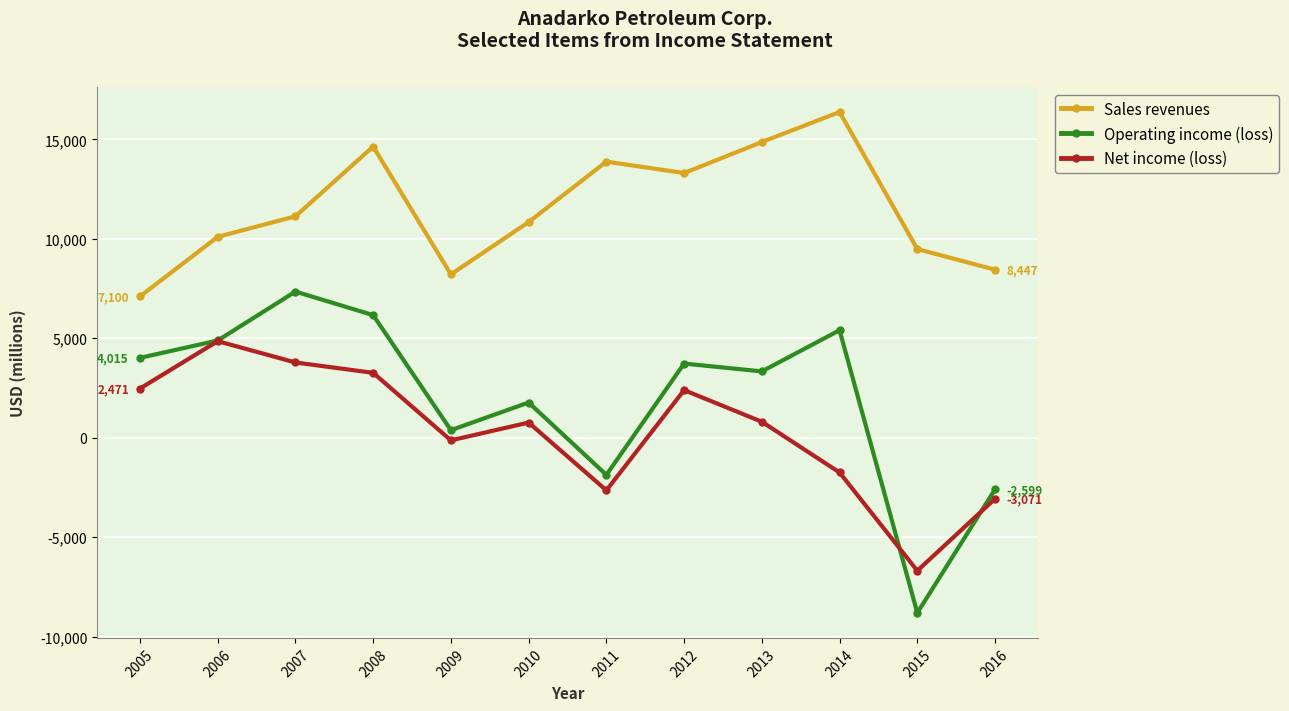

How many lines are shown in the chart?

3